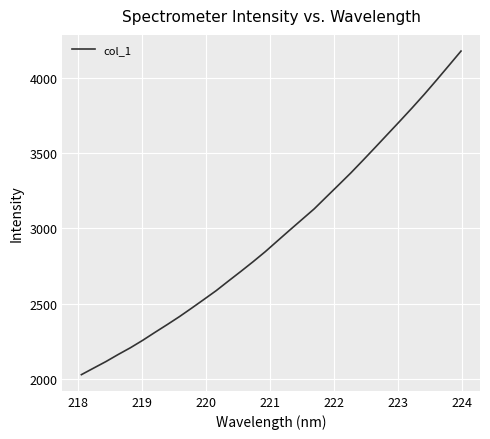

What is the difference between the maximum and minimum values?

2146.1